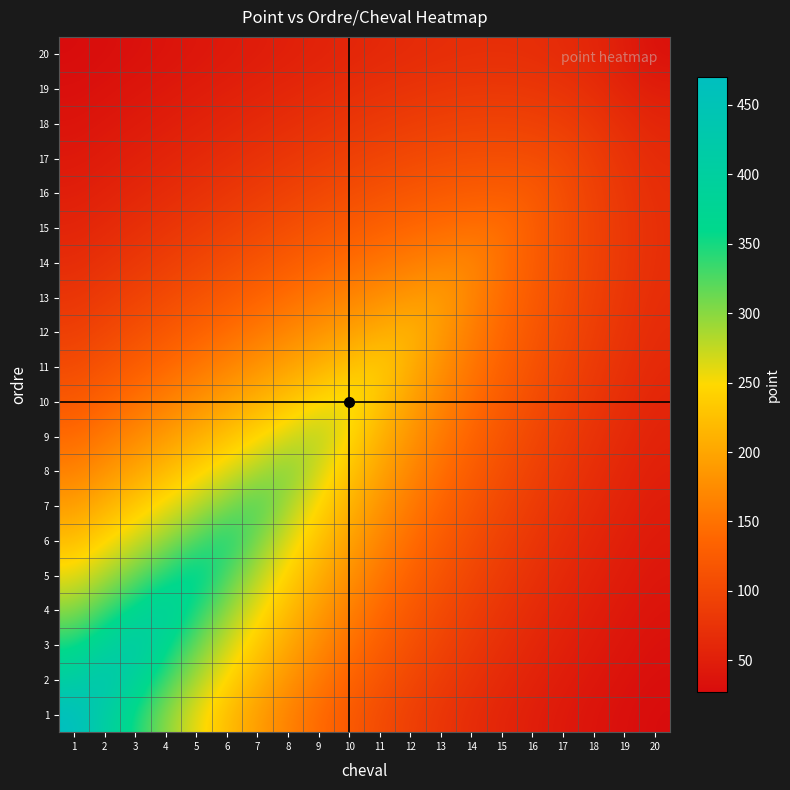

Which label corresponds to the smallest value in the chart?

20